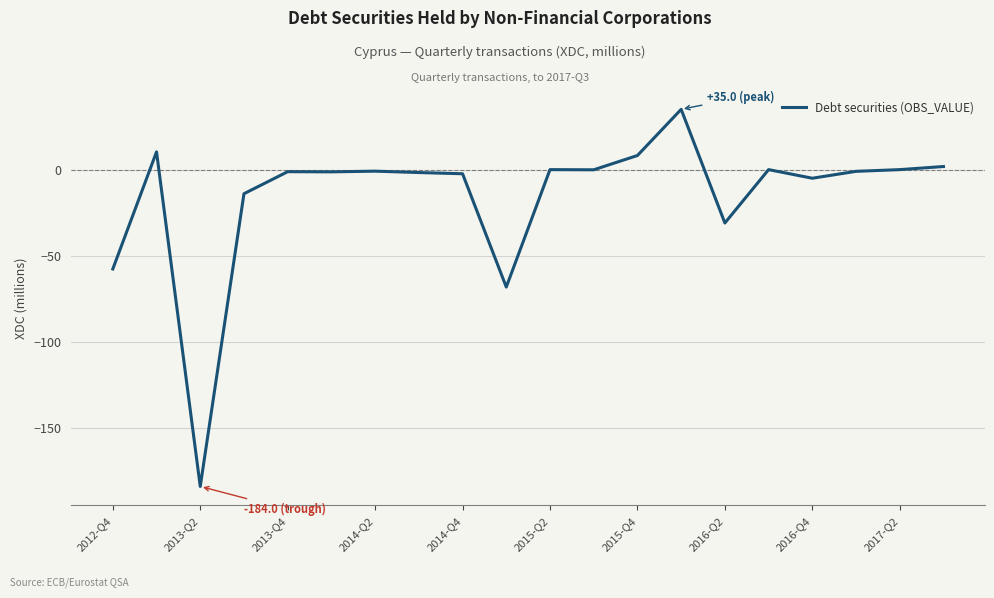

What is the smallest value displayed?

-184.0